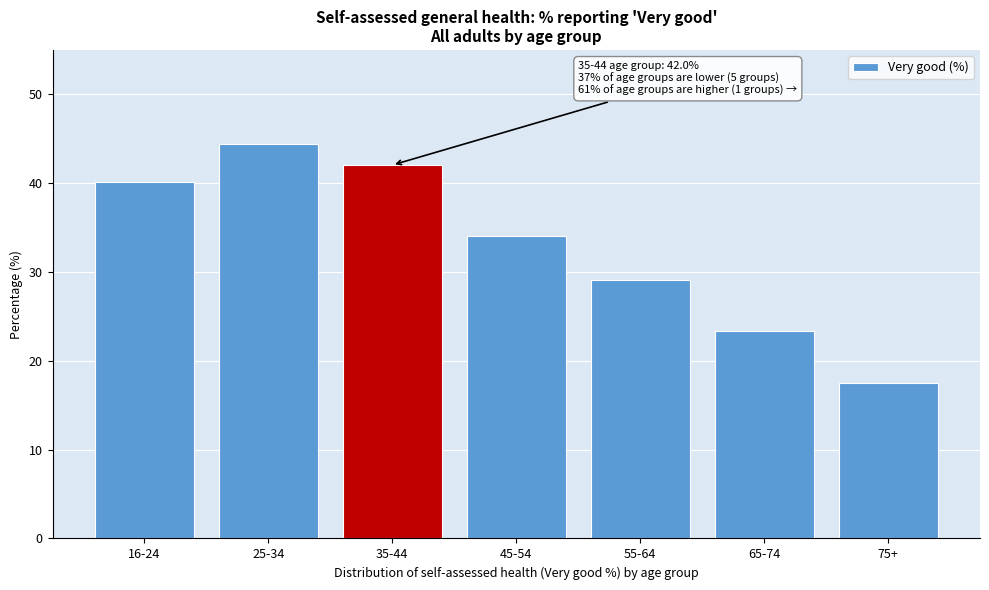

Reading left to right, what are all the values shown in this chart?

40.1	44.4	42.0	34.0	29.1	23.4	17.5